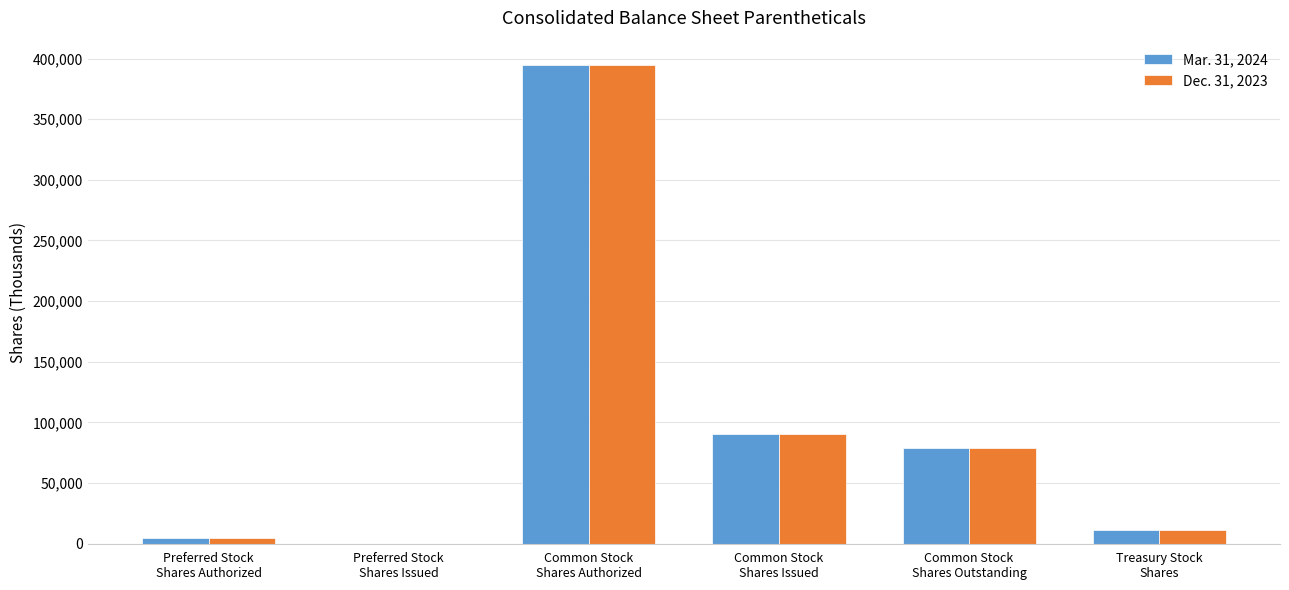

What is the maximum value shown in the chart?

395000